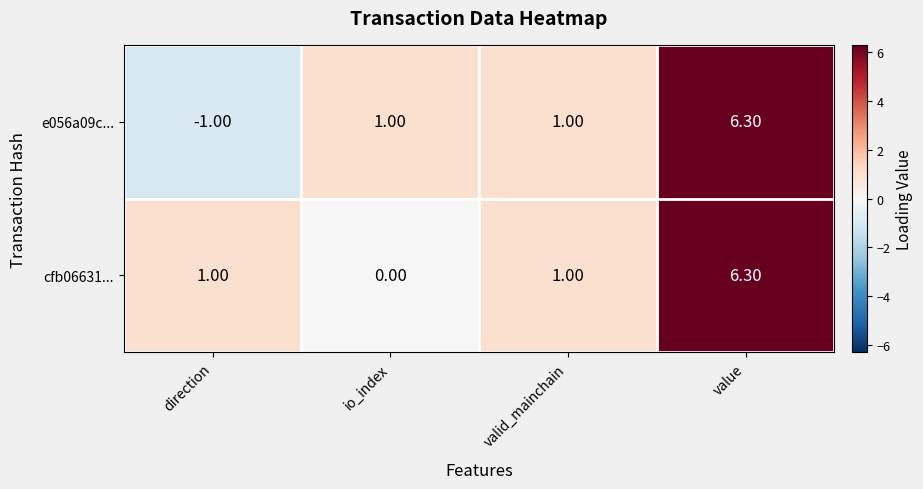

Which category has the lowest value across all series?

direction